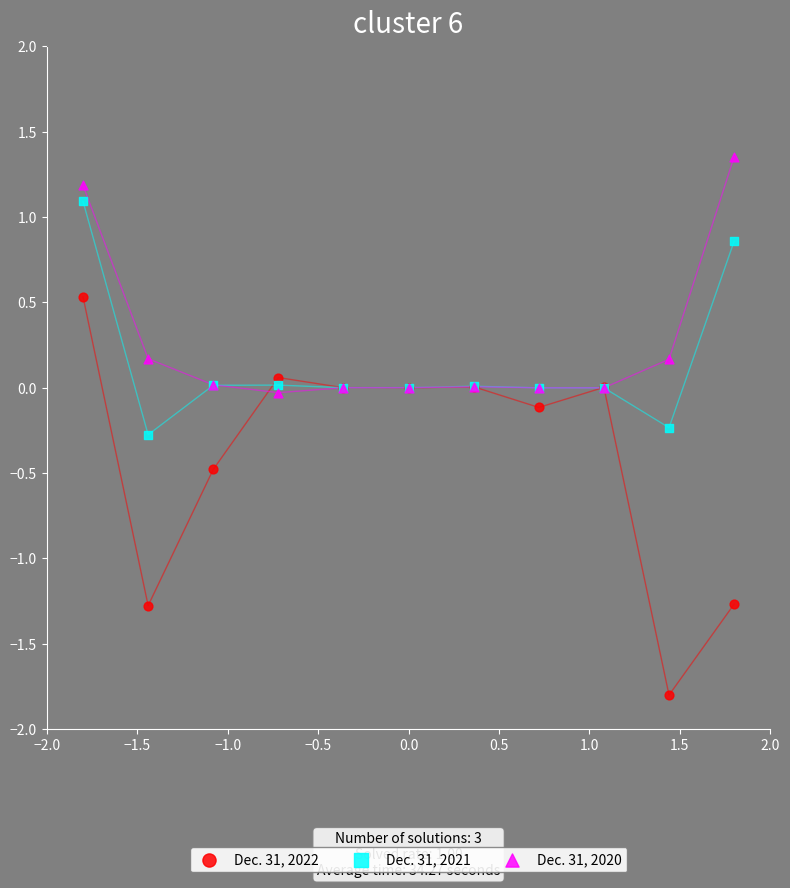

Which series reaches the maximum Y coordinate?

Dec. 31, 2020